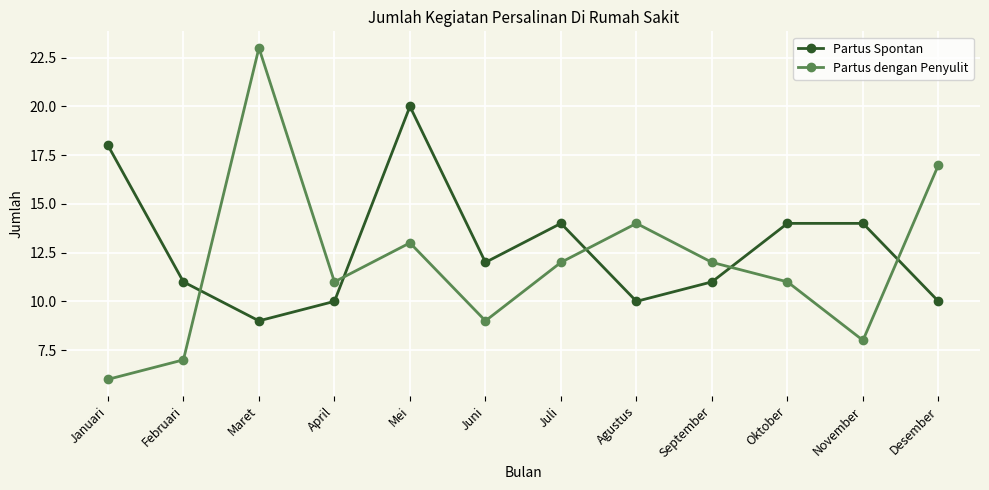

The Partus Spontan series shows 11 at Februari. True or false?

True